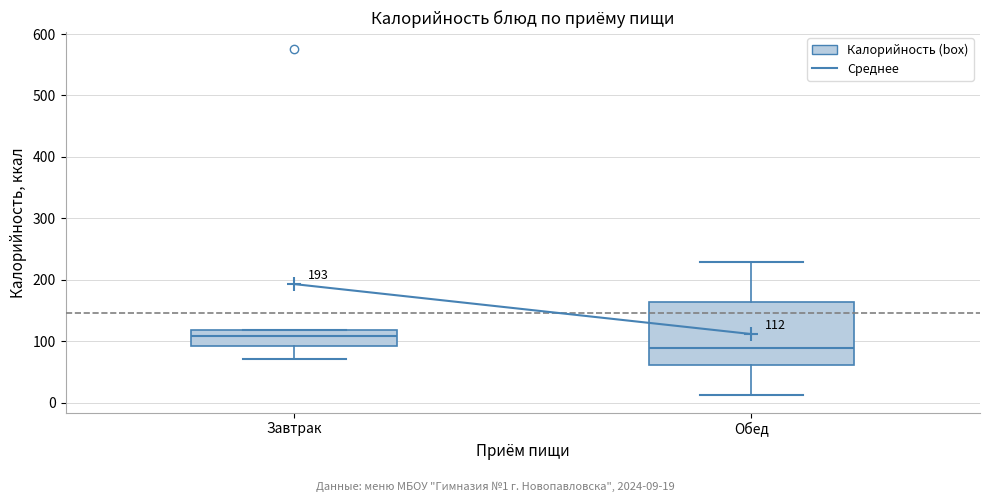

Which box has the lowest median line?

Обед